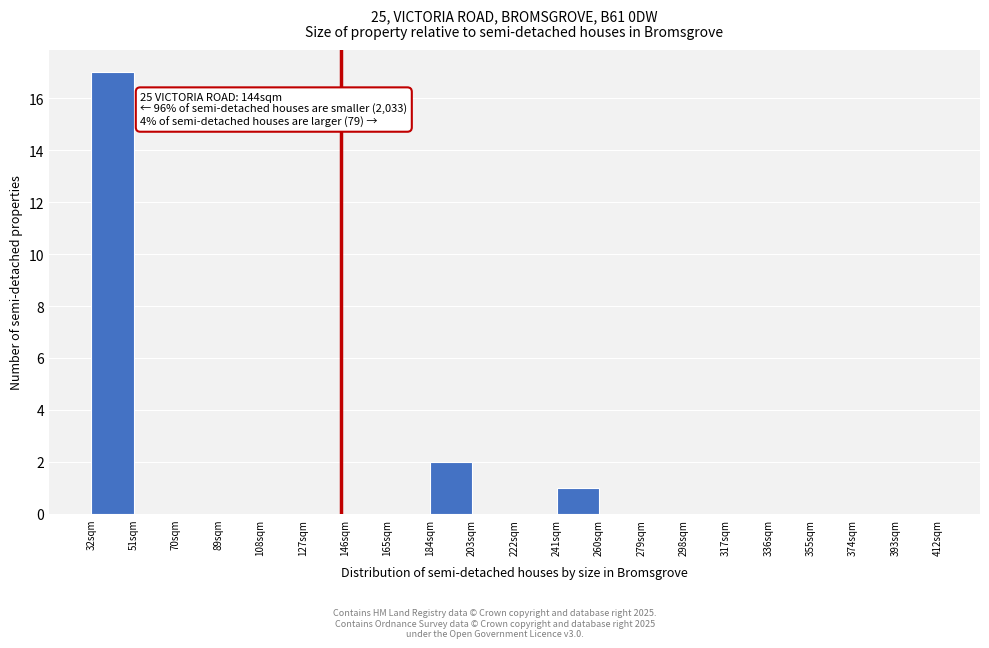

Which range on the x-axis has the tallest bar?

32 to 51